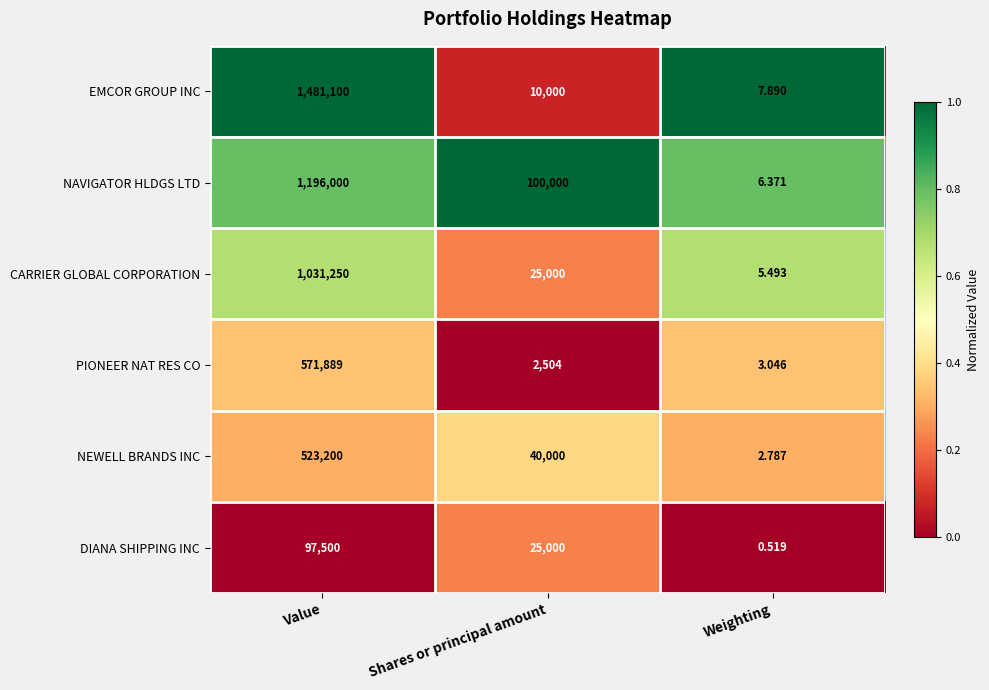

Between Value and Weighting, which series saw the biggest shift?

EMCOR GROUP INC